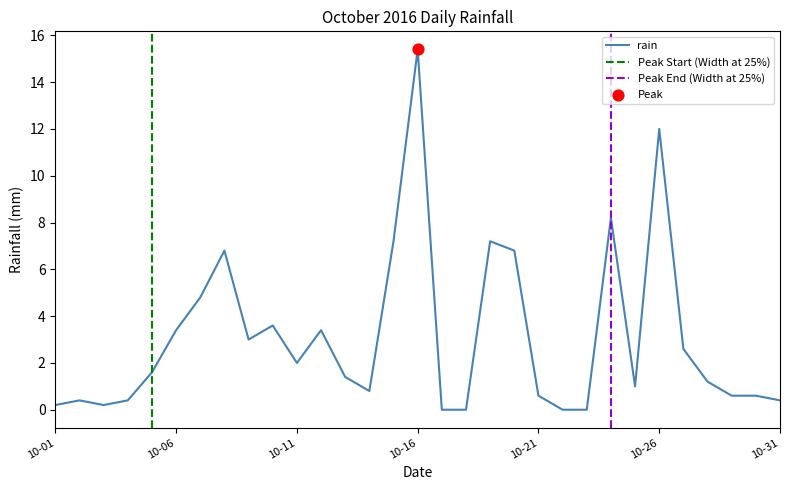

Which has a higher value, 2016-10-28 or 2016-10-07?

2016-10-07